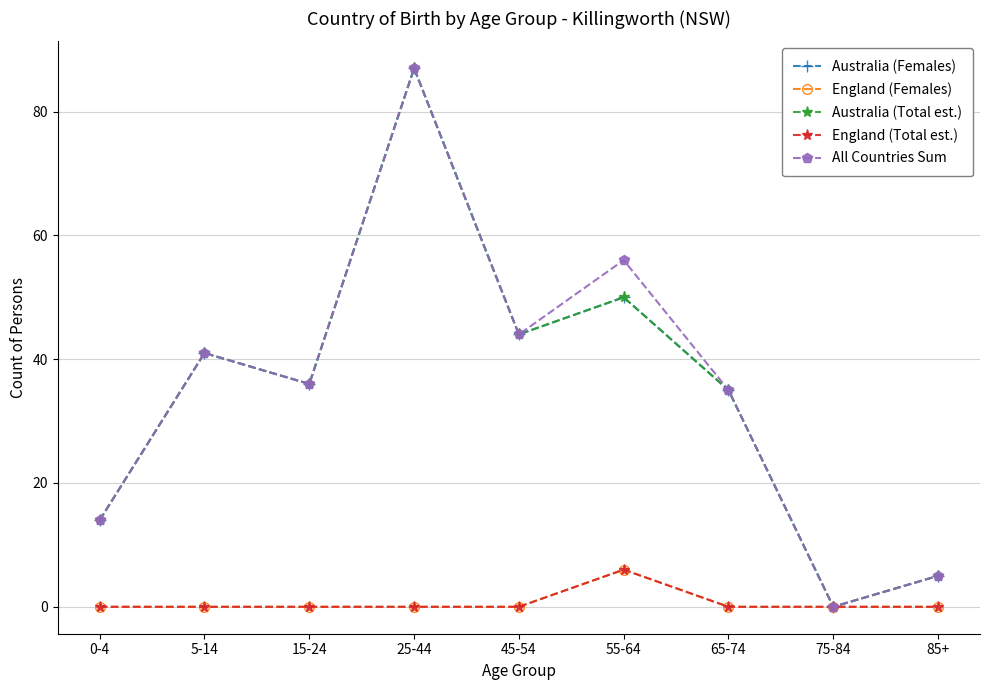

Does the chart have visible grid lines?

Yes